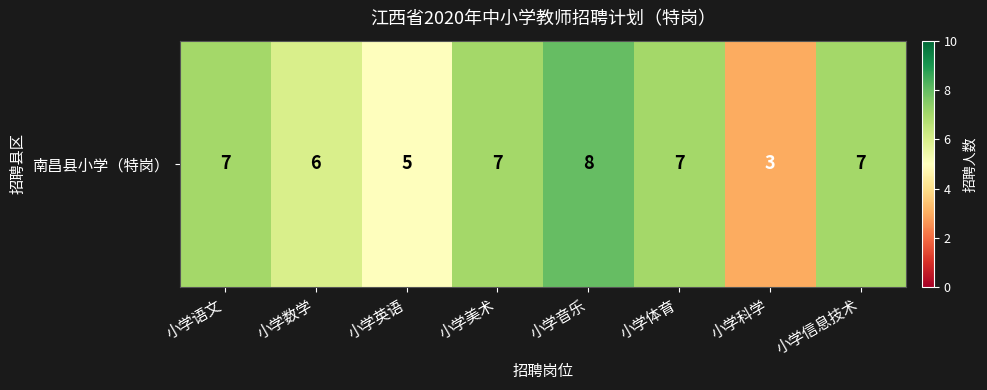

Which label corresponds to the largest value in the chart?

小学音乐